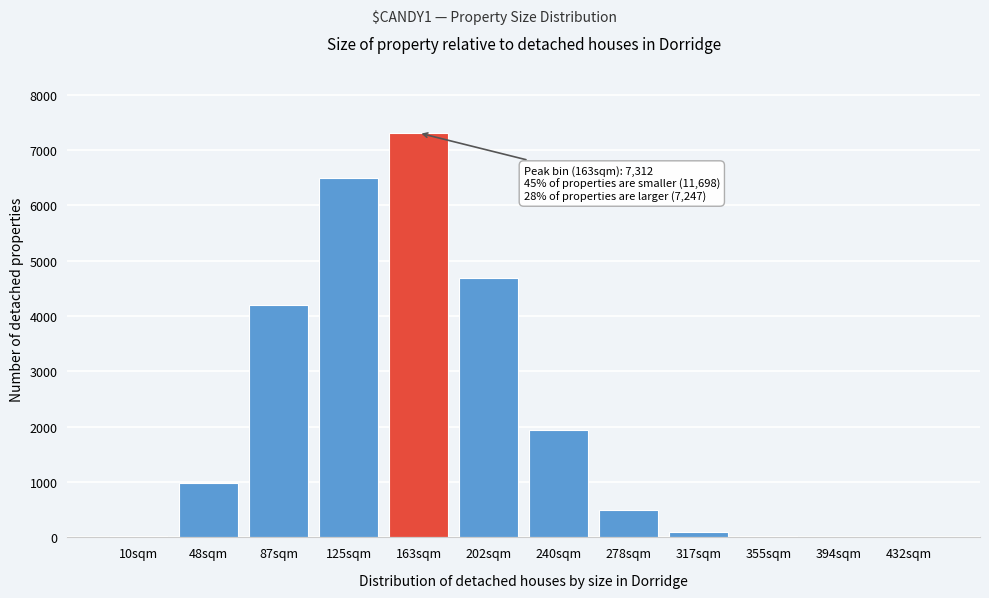

What is the change in value from 202sqm to 278sqm?

-4180